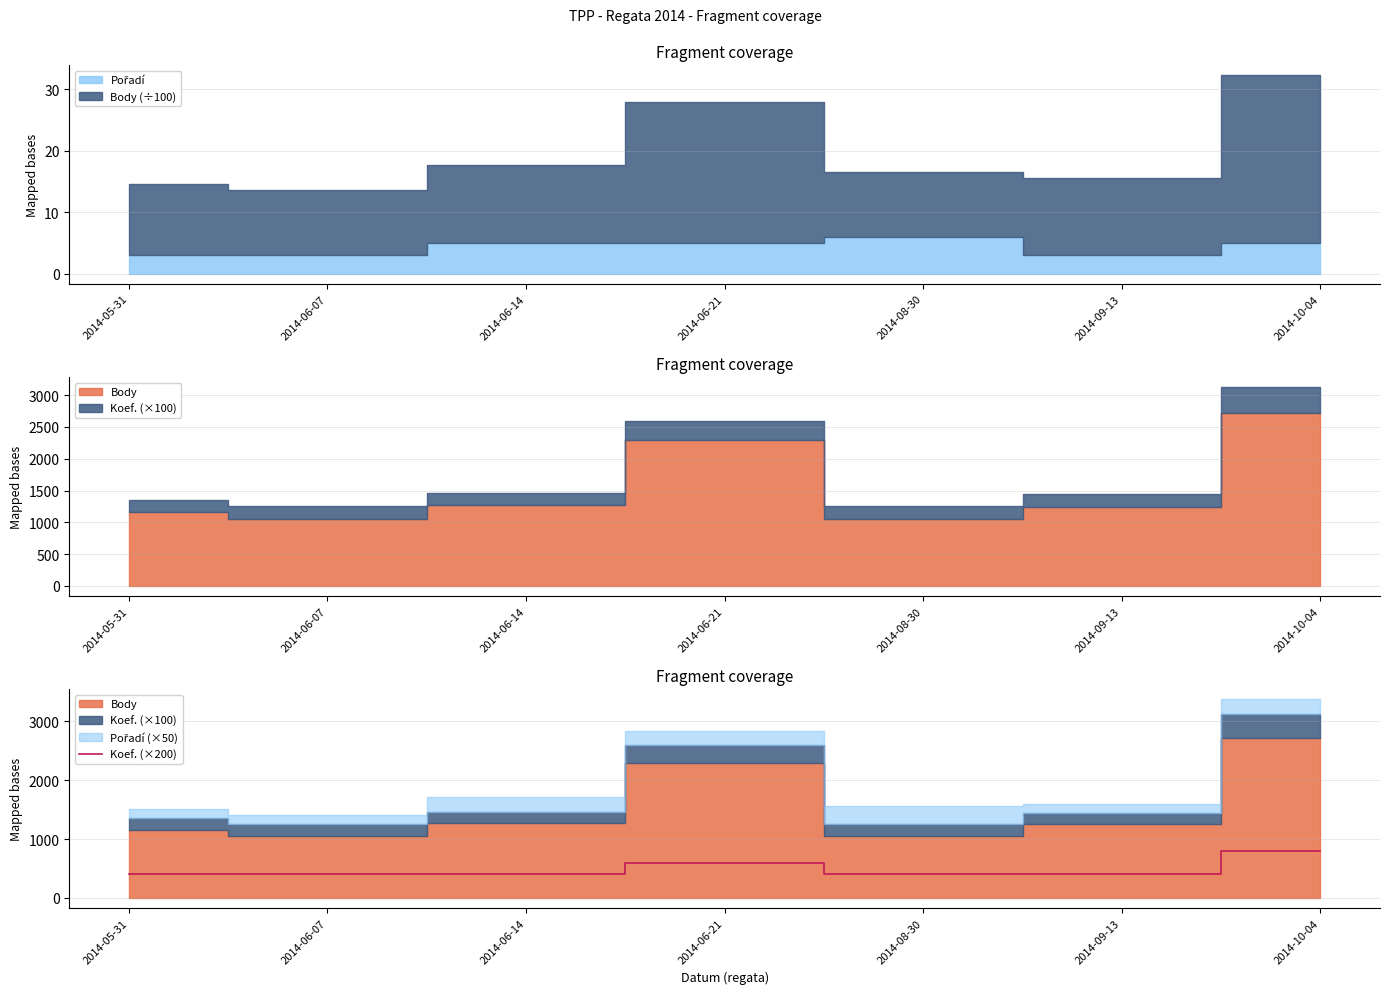

What is the label of the 5th point from the right?

2014-06-14